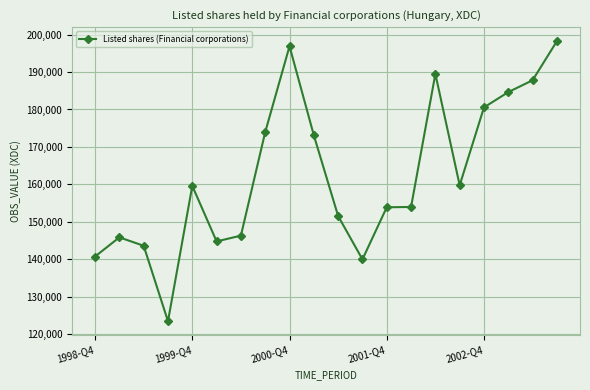

What is the maximum value shown in the chart?

198249